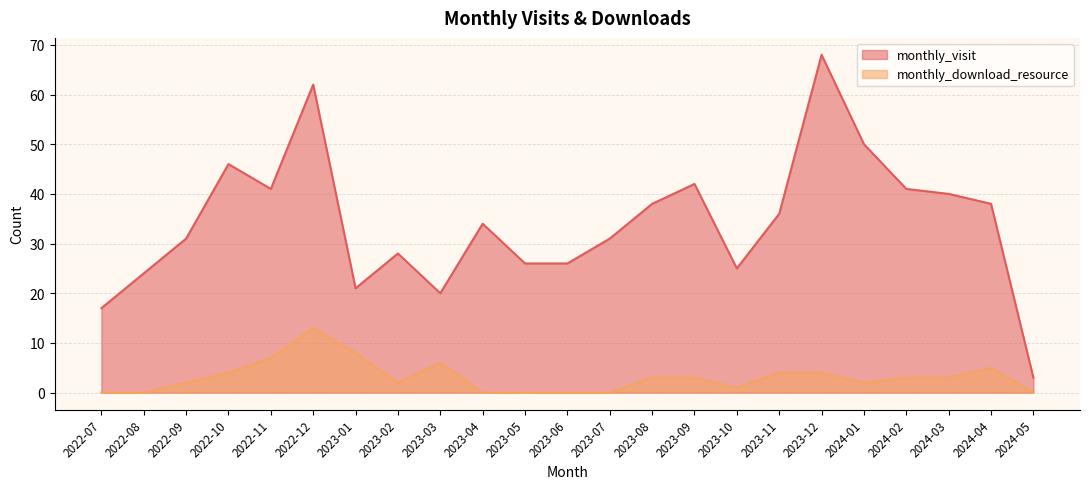

At which category does monthly_download_resource reach its first local valley?

2023-02